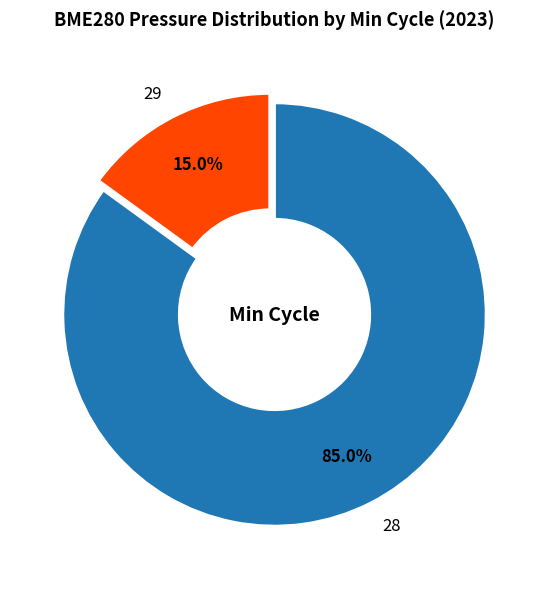

To the nearest percent, what percentage of the pie is 29?

15%